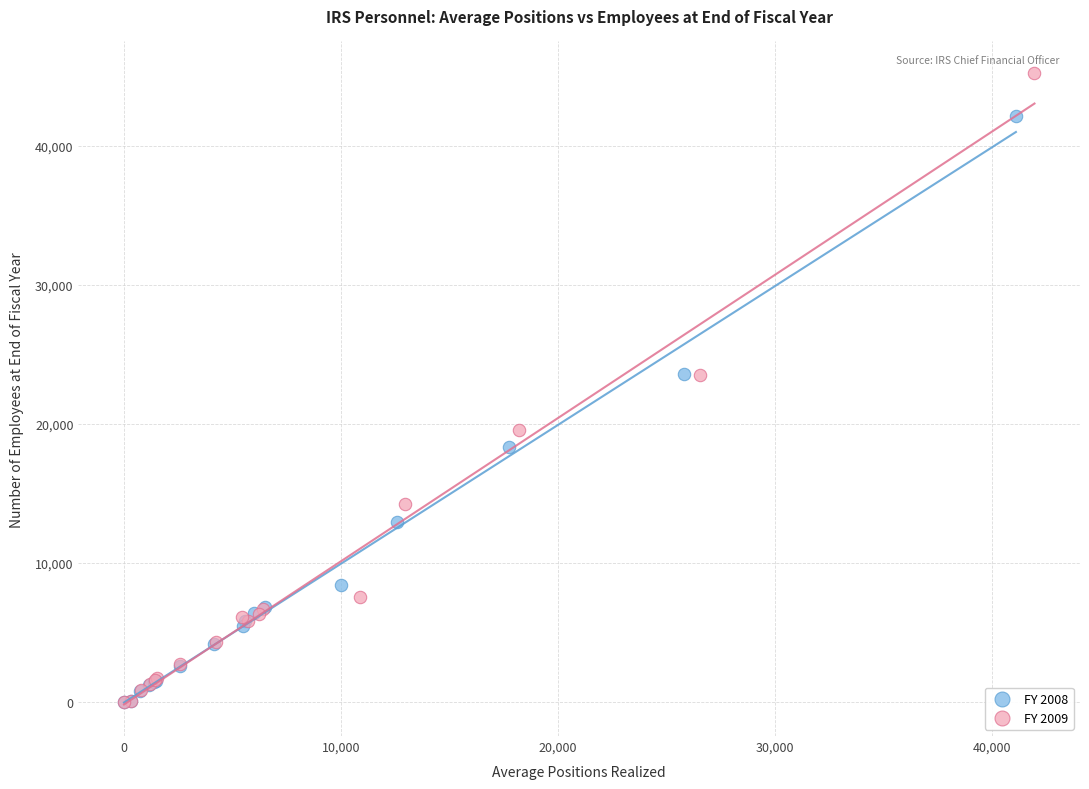

Which series reaches the maximum Y coordinate?

FY 2009